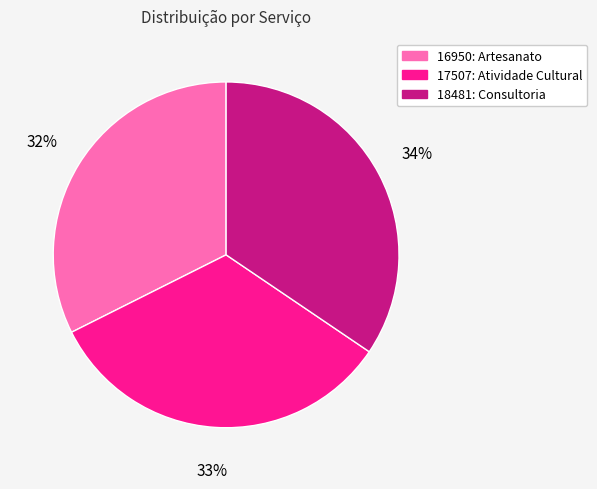

To the nearest percent, what is the average slice percentage?

33%